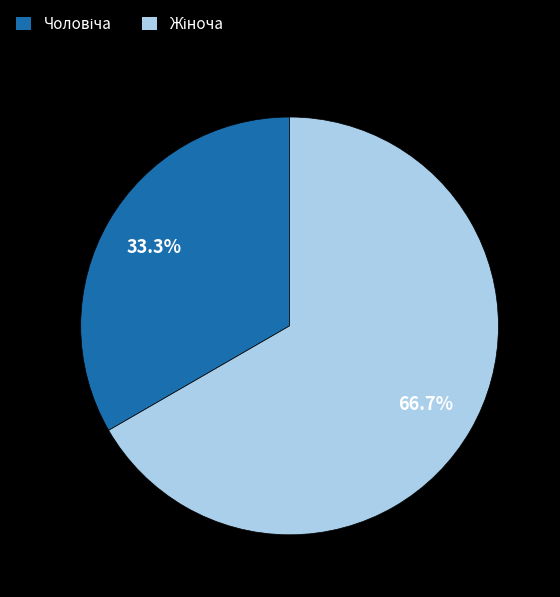

Is there any slice that represents more than half of the pie?

Yes